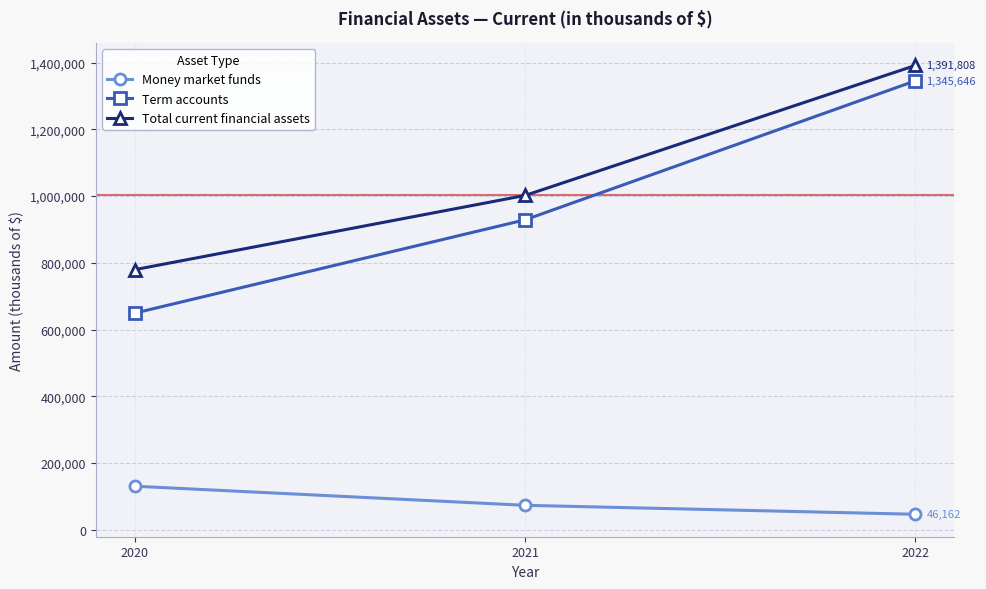

What is the sum of all Total current financial assets values?

3173509